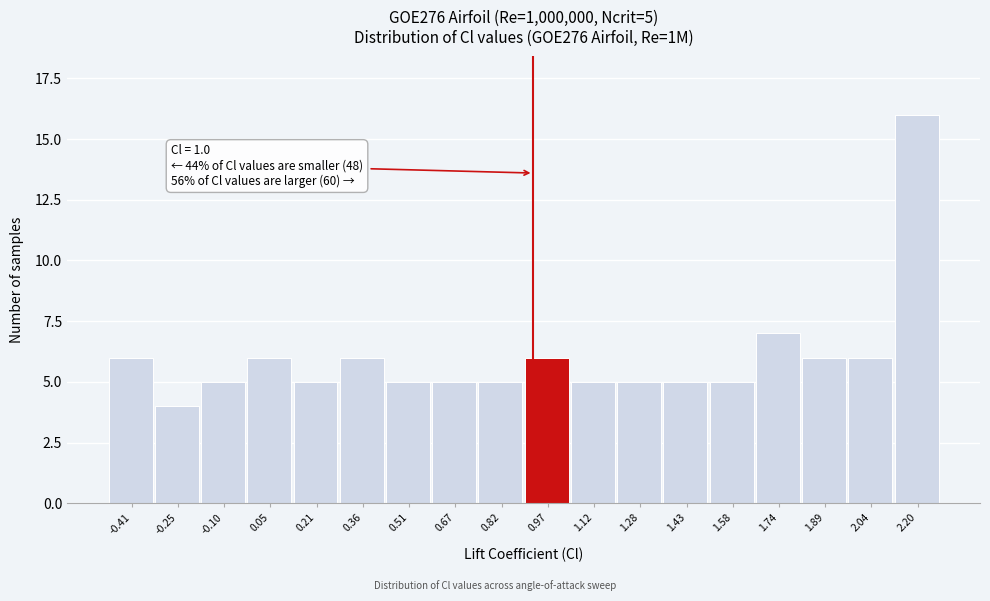

Reading left to right, extract all data points from this chart.

6	4	5	6	5	6	5	5	5	6	5	5	5	5	7	6	6	16